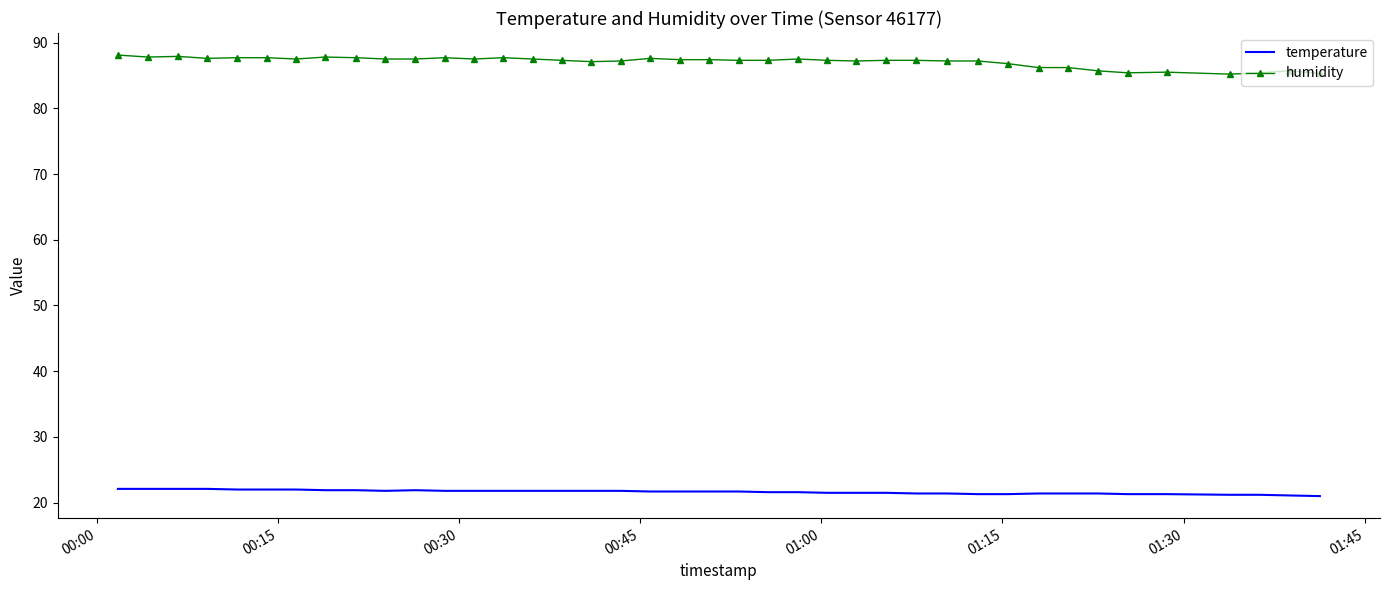

True or false: temperature and humidity cross at least once.

False